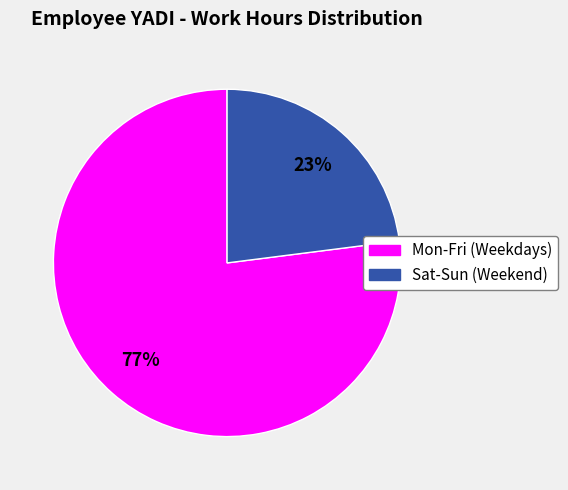

To the nearest percent, what is the difference between the largest and smallest slice percentages?

54%